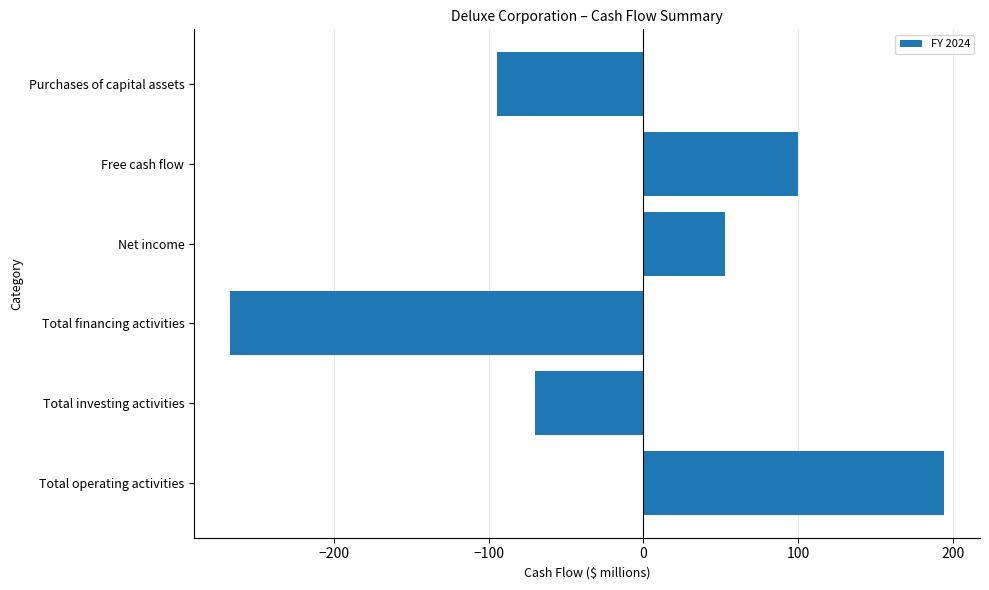

How many values are below zero?

3